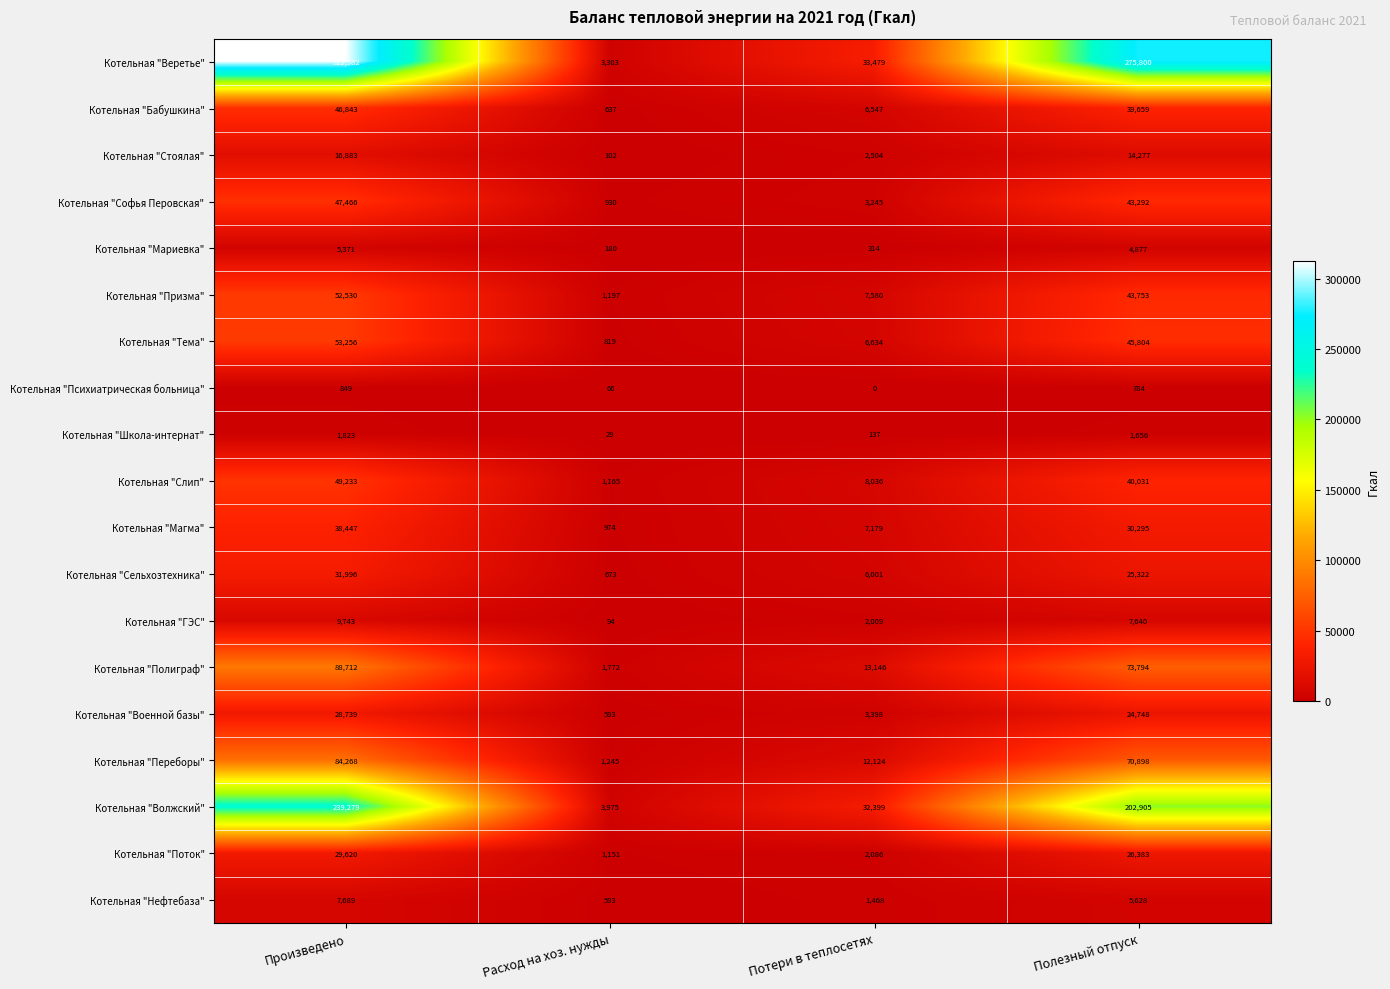

What is the difference between the second highest and second lowest values in the Котельная "Софья Перовская" series?

40047